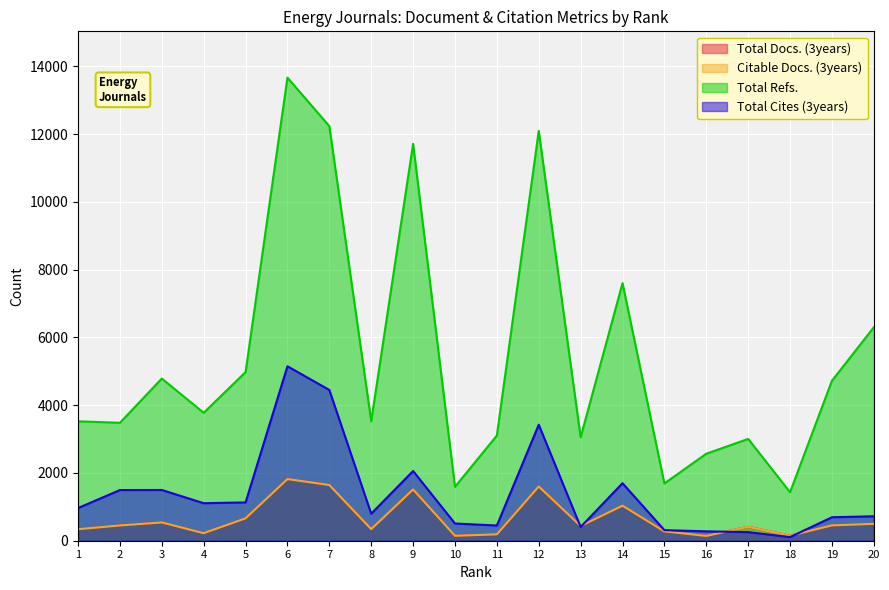

Reading left to right, list all the values displayed in this chart.

Total Docs. (3years): 1=340	2=454	3=540	4=223	5=661	6=1819	7=1644	8=343	9=1513	10=147	11=190	12=1600	13=435	14=1034	15=275	16=146	17=412	18=150	19=453	20=498
Citable Docs. (3years): 1=340	2=450	3=540	4=222	5=661	6=1819	7=1644	8=343	9=1513	10=146	11=189	12=1600	13=435	14=1034	15=275	16=142	17=412	18=149	19=453	20=498
Total Refs.: 1=3524	2=3479	3=4785	4=3775	5=4975	6=13663	7=12232	8=3526	9=11710	10=1591	11=3104	12=12092	13=3051	14=7600	15=1690	16=2567	17=3004	18=1431	19=4719	20=6297
Total Cites (3years): 1=964	2=1495	3=1497	4=1107	5=1130	6=5147	7=4448	8=797	9=2057	10=508	11=449	12=3423	13=404	14=1697	15=312	16=277	17=253	18=107	19=693	20=721